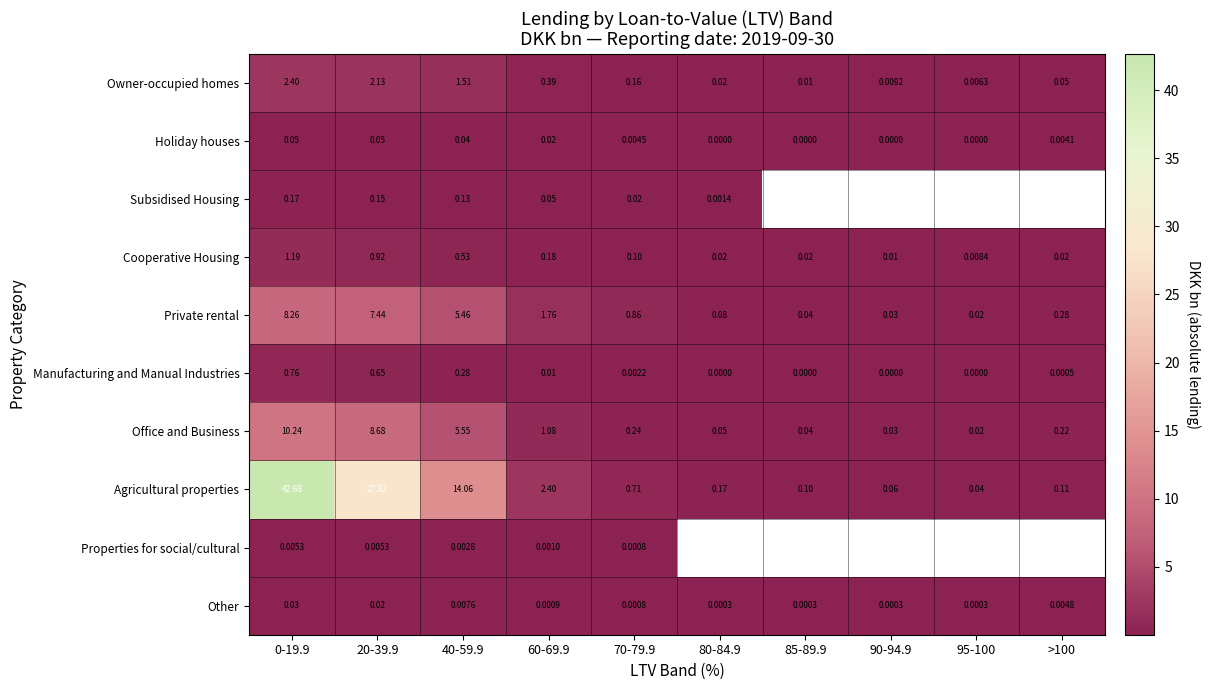

How many data points does each series have?

10